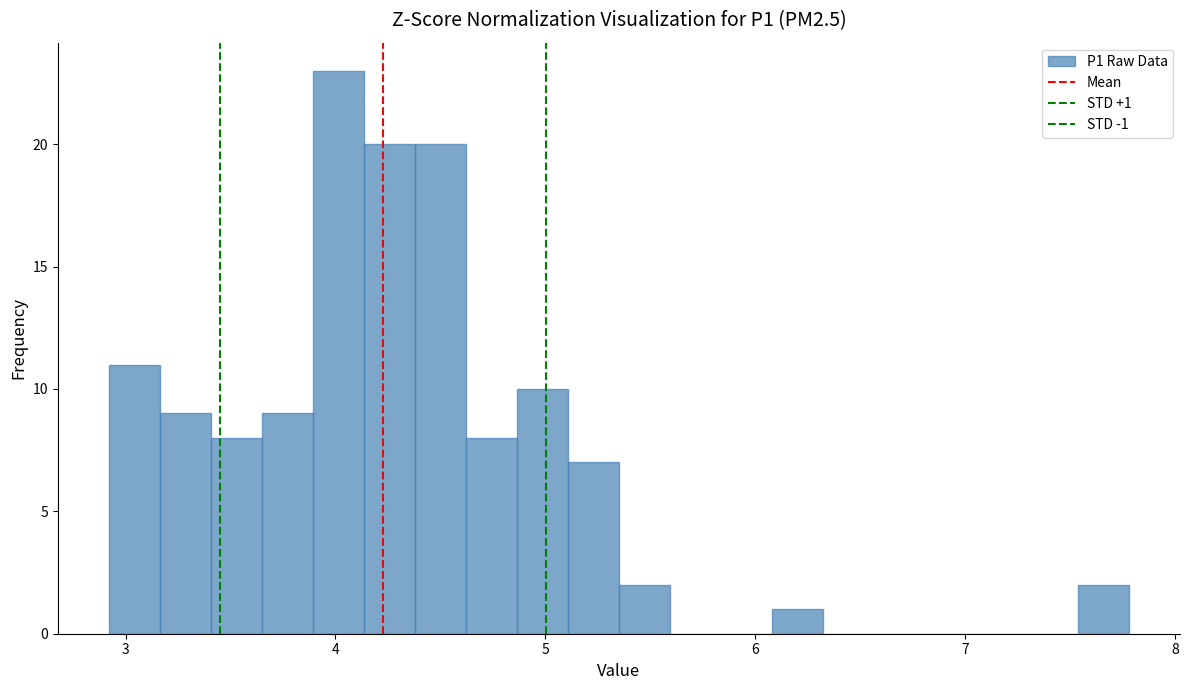

Read against the x-axis, roughly where is the centre of the tallest bar?

4.0